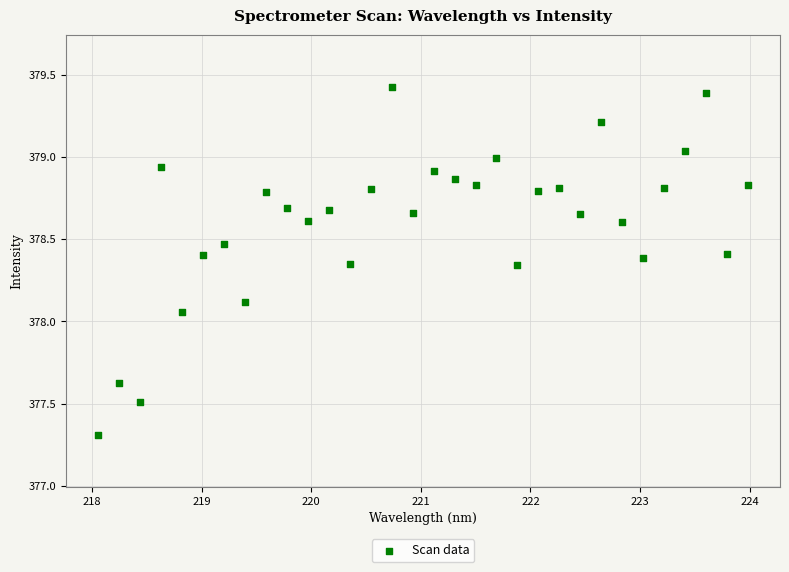

What is the range of X values (max minus min)?

5.9